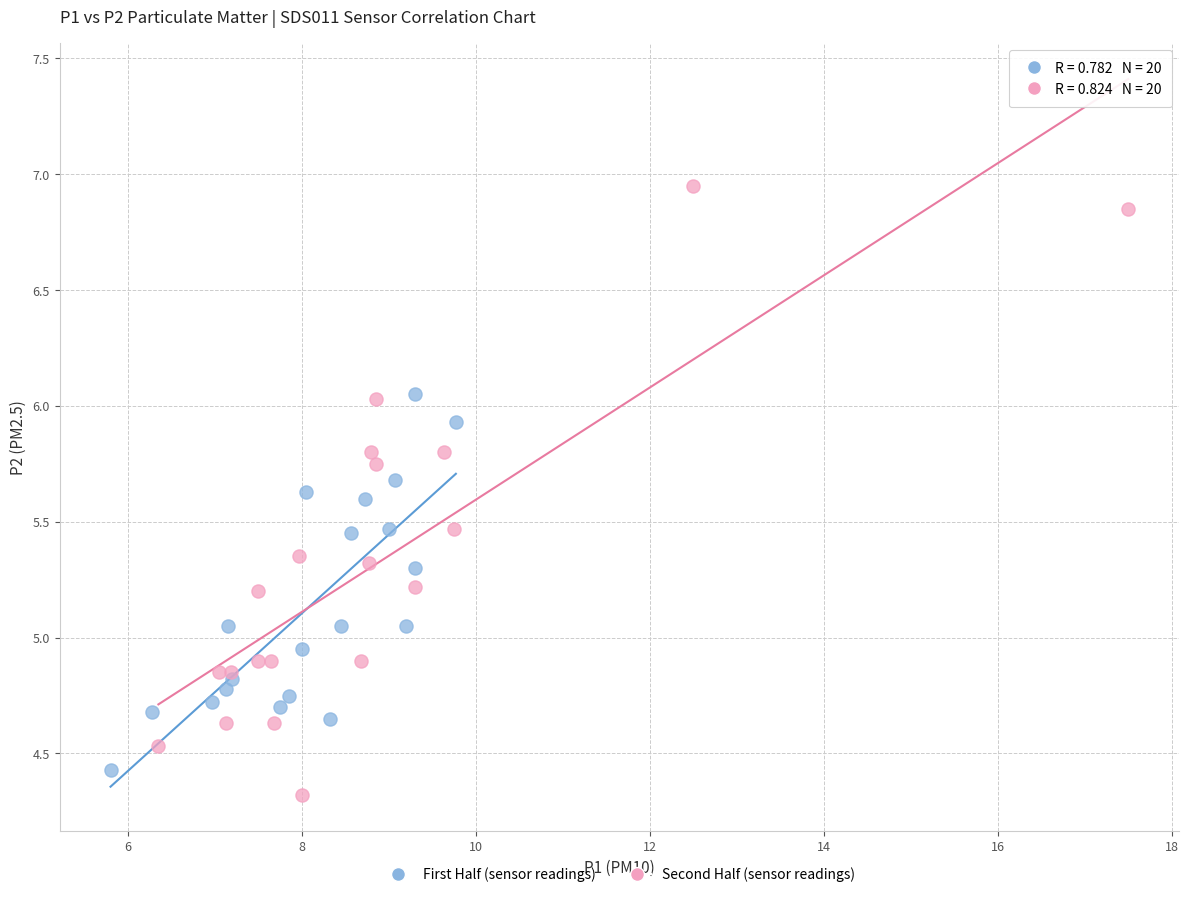

Which series has the largest Y range (max minus min)?

Second Half (sensor readings)